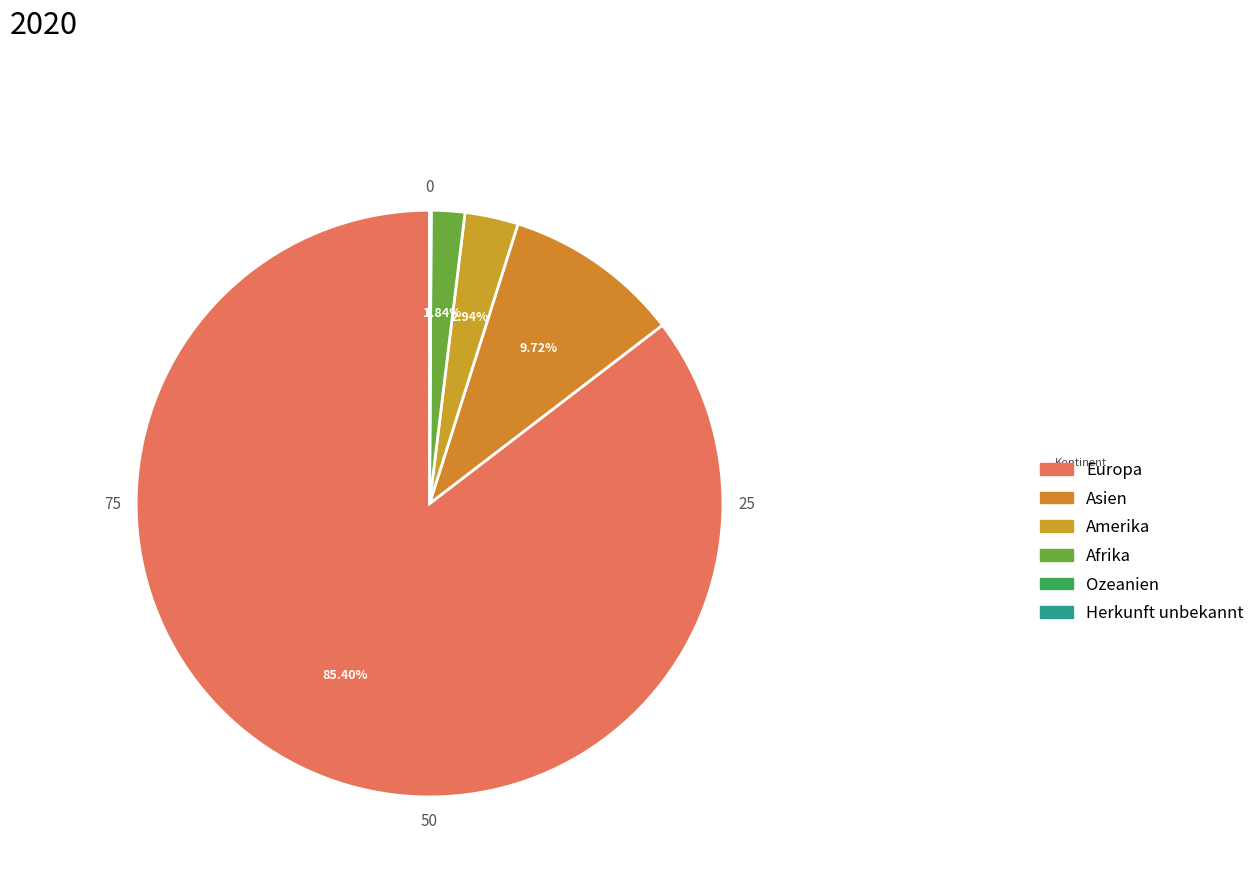

Which category accounts for the majority?

Europa